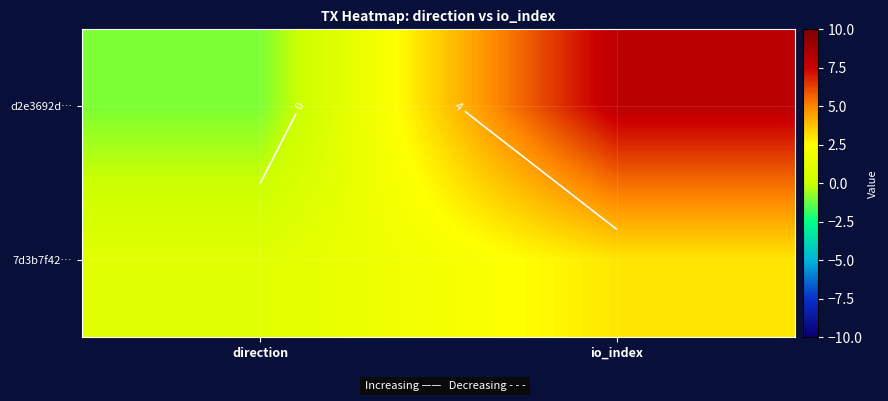

Rank the series by their maximum value, from lowest to highest.

7d3b7f42…, d2e3692d…